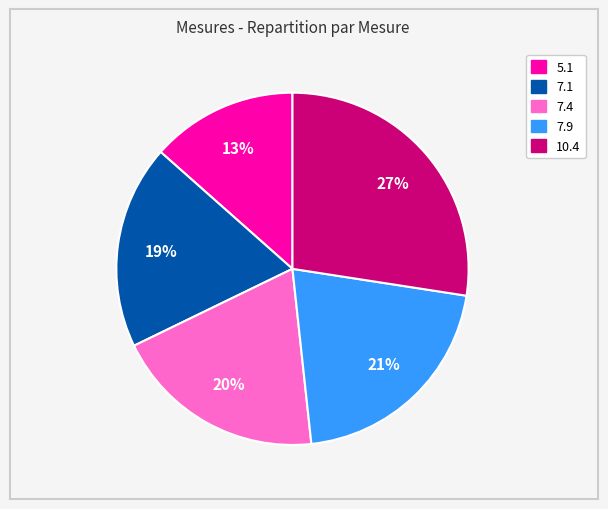

To the nearest percent, what is the average slice percentage?

20%